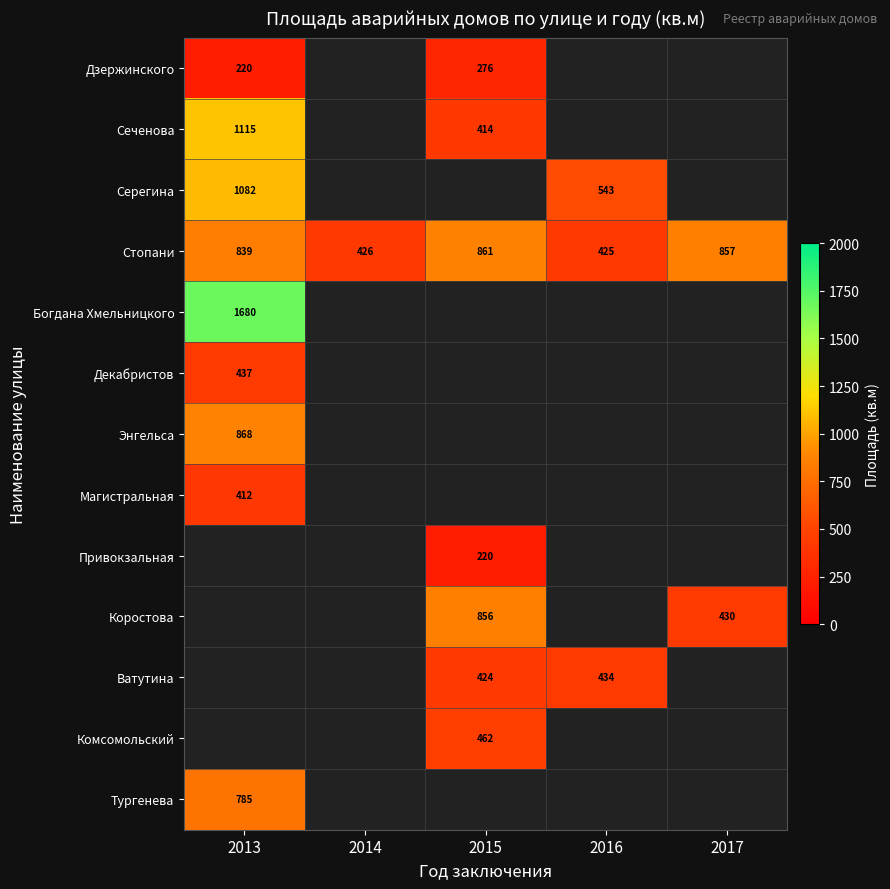

Count the number of data series in this chart.

13